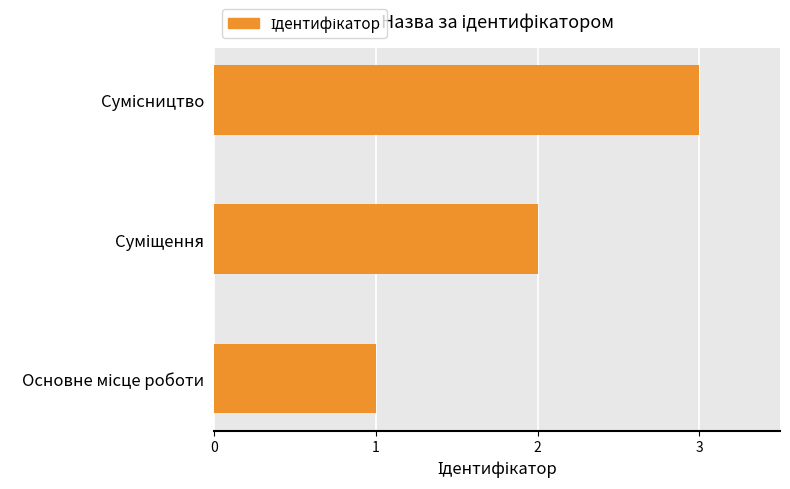

What is the sum of all values?

6